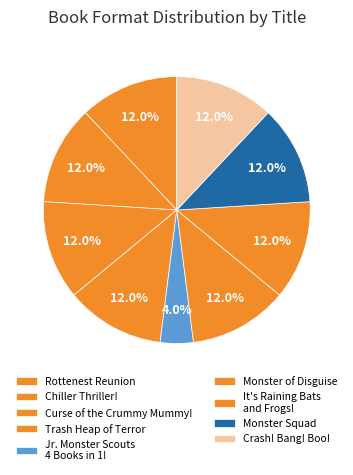

How many segments does this pie chart have?

9